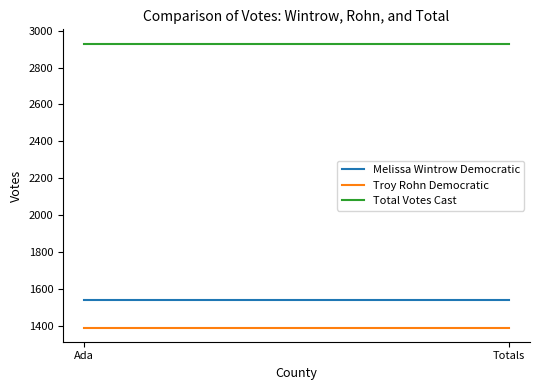

Which series changed the most between Ada and Totals?

Melissa Wintrow Democratic